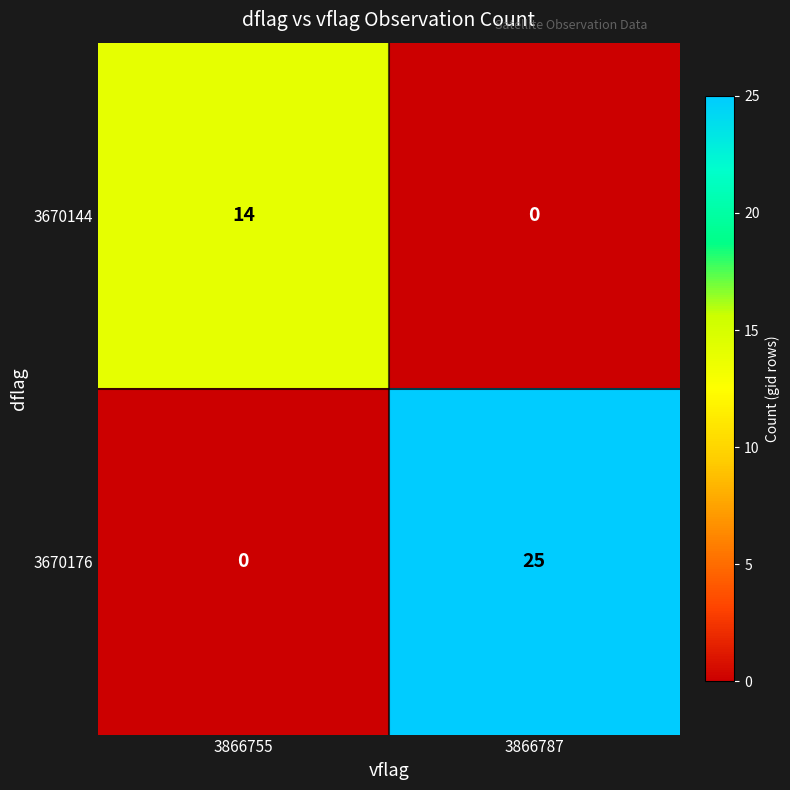

Reading left to right, transcribe all the data shown in this chart.

3670144: 14	0
3670176: 0	25